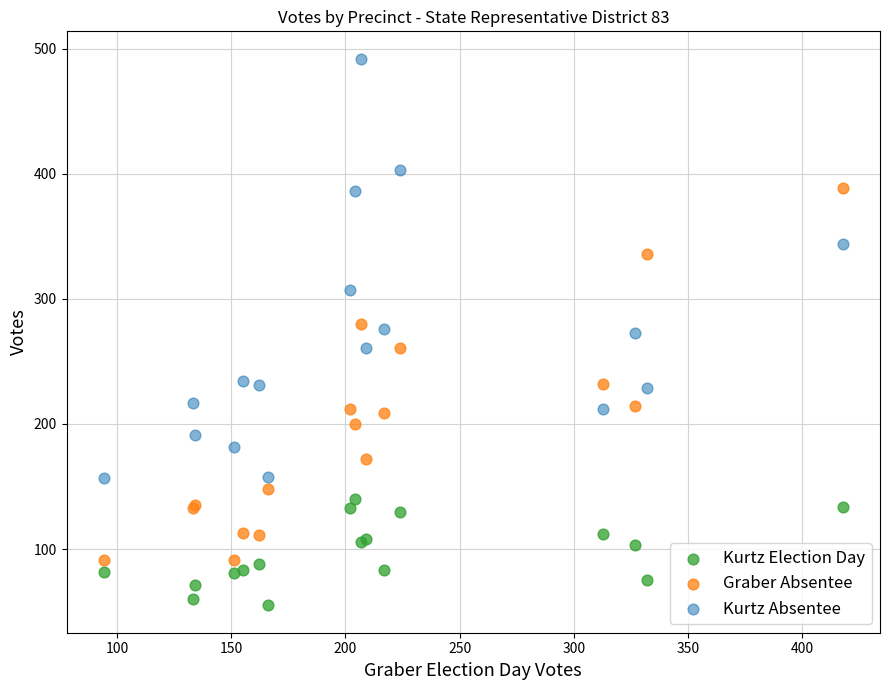

Which series has the widest spread of Y values?

Kurtz Absentee